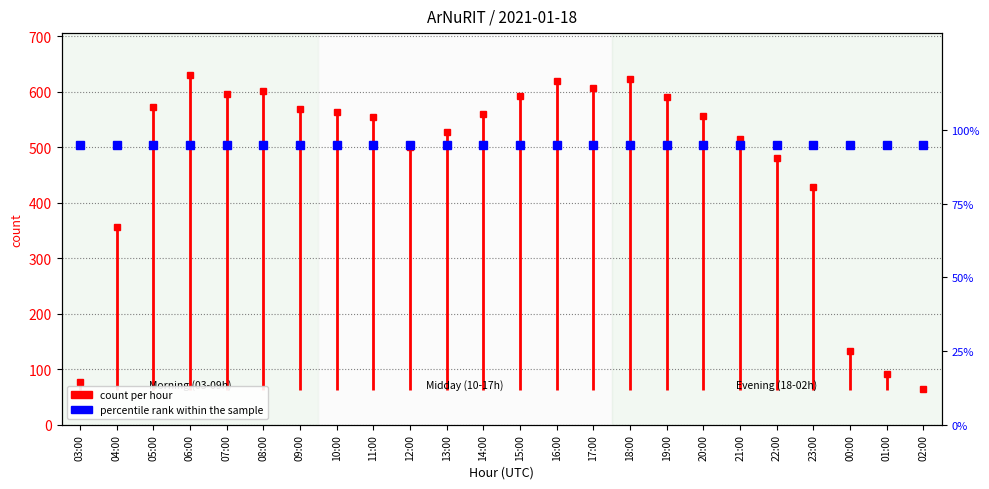

Which label corresponds to the smallest value in the chart?

02:00